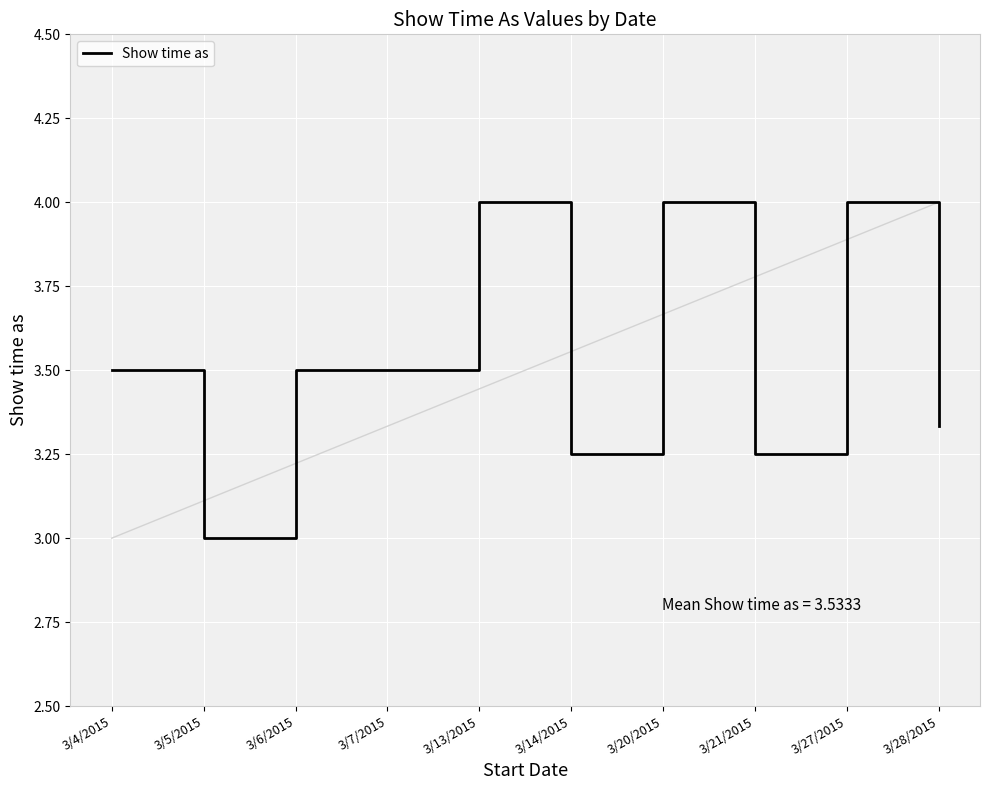

Which has a higher value, 3/27/2015 or 3/21/2015?

3/27/2015